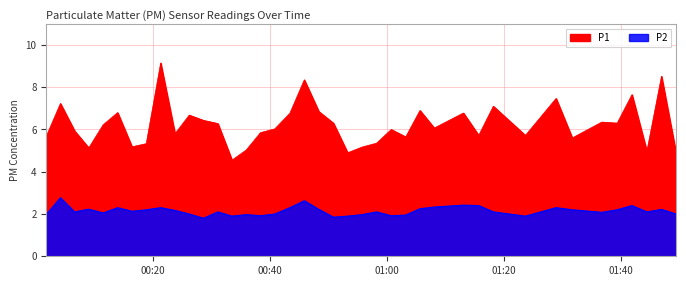

Reading right to left, list all the values displayed in this chart.

P1: 2022-10-13T01:49:26=4.9	2022-10-13T01:46:56=8.5	2022-10-13T01:44:26=5.0	2022-10-13T01:41:53=7.7	2022-10-13T01:39:21=6.3	2022-10-13T01:36:43=6.3	2022-10-13T01:31:40=5.6	2022-10-13T01:28:54=7.5	2022-10-13T01:23:39=5.7	2022-10-13T01:18:10=7.1	2022-10-13T01:15:40=5.7	2022-10-13T01:13:03=6.8	2022-10-13T01:08:04=6.1	2022-10-13T01:05:37=6.9	2022-10-13T01:03:11=5.7	2022-10-13T01:00:42=6.0	2022-10-13T00:58:11=5.3	2022-10-13T00:55:44=5.2	2022-10-13T00:53:15=4.9	2022-10-13T00:50:49=6.3	2022-10-13T00:48:19=6.8	2022-10-13T00:45:50=8.3	2022-10-13T00:43:22=6.8	2022-10-13T00:40:47=6.0	2022-10-13T00:38:20=5.8	2022-10-13T00:35:54=5.0	2022-10-13T00:33:28=4.5	2022-10-13T00:31:03=6.3	2022-10-13T00:28:36=6.4	2022-10-13T00:26:09=6.7	2022-10-13T00:23:43=5.8	2022-10-13T00:21:16=9.2	2022-10-13T00:18:48=5.3	2022-10-13T00:16:22=5.2	2022-10-13T00:13:54=6.8	2022-10-13T00:11:25=6.2	2022-10-13T00:08:58=5.1	2022-10-13T00:06:33=5.9	2022-10-13T00:04:07=7.2	2022-10-13T00:01:42=5.7
P2: 2022-10-13T01:49:26=2.0	2022-10-13T01:46:56=2.2	2022-10-13T01:44:26=2.1	2022-10-13T01:41:53=2.4	2022-10-13T01:39:21=2.2	2022-10-13T01:36:43=2.1	2022-10-13T01:31:40=2.2	2022-10-13T01:28:54=2.3	2022-10-13T01:23:39=1.9	2022-10-13T01:18:10=2.1	2022-10-13T01:15:40=2.4	2022-10-13T01:13:03=2.4	2022-10-13T01:08:04=2.3	2022-10-13T01:05:37=2.2	2022-10-13T01:03:11=1.9	2022-10-13T01:00:42=1.9	2022-10-13T00:58:11=2.1	2022-10-13T00:55:44=2.0	2022-10-13T00:53:15=1.9	2022-10-13T00:50:49=1.9	2022-10-13T00:48:19=2.2	2022-10-13T00:45:50=2.6	2022-10-13T00:43:22=2.3	2022-10-13T00:40:47=2.0	2022-10-13T00:38:20=1.9	2022-10-13T00:35:54=2.0	2022-10-13T00:33:28=1.9	2022-10-13T00:31:03=2.1	2022-10-13T00:28:36=1.8	2022-10-13T00:26:09=2.0	2022-10-13T00:23:43=2.2	2022-10-13T00:21:16=2.3	2022-10-13T00:18:48=2.2	2022-10-13T00:16:22=2.1	2022-10-13T00:13:54=2.3	2022-10-13T00:11:25=2.0	2022-10-13T00:08:58=2.2	2022-10-13T00:06:33=2.1	2022-10-13T00:04:07=2.8	2022-10-13T00:01:42=2.0